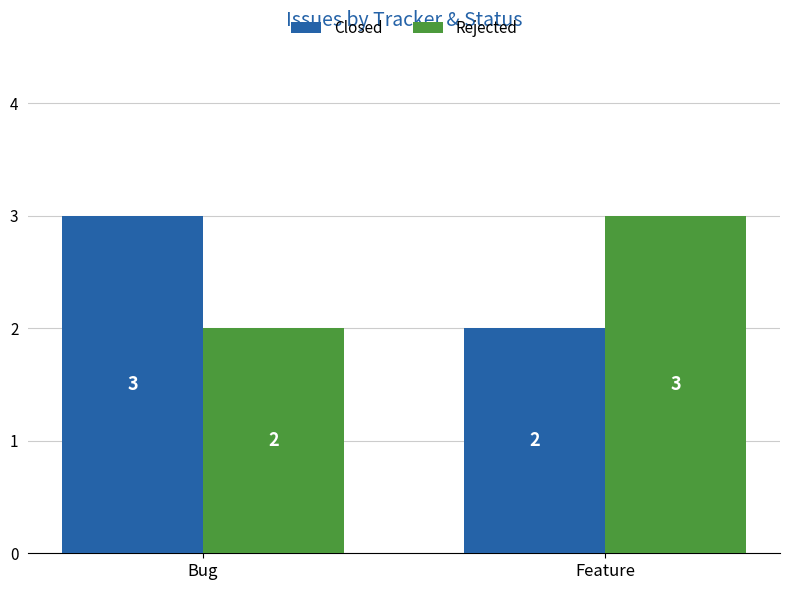

What is the maximum value shown in the chart?

3